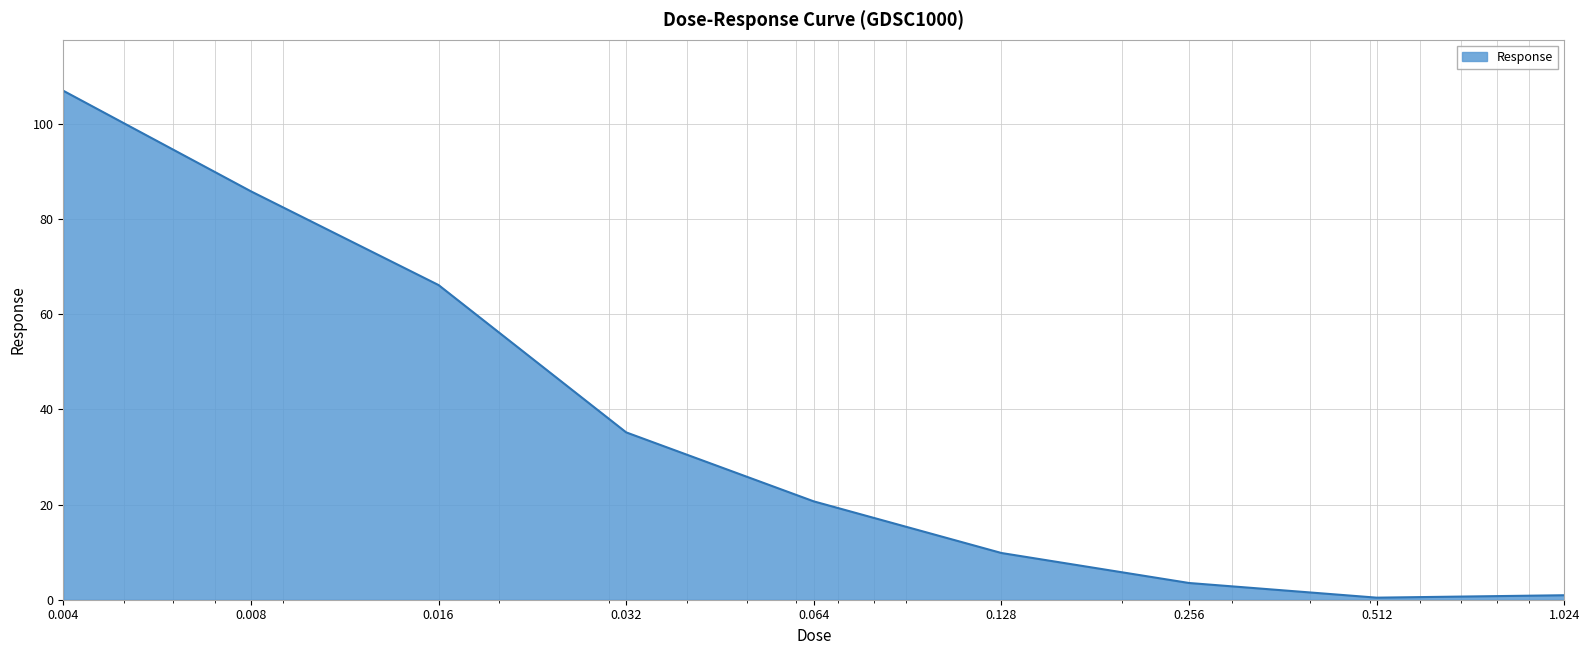

What is the greatest value displayed?

106.9